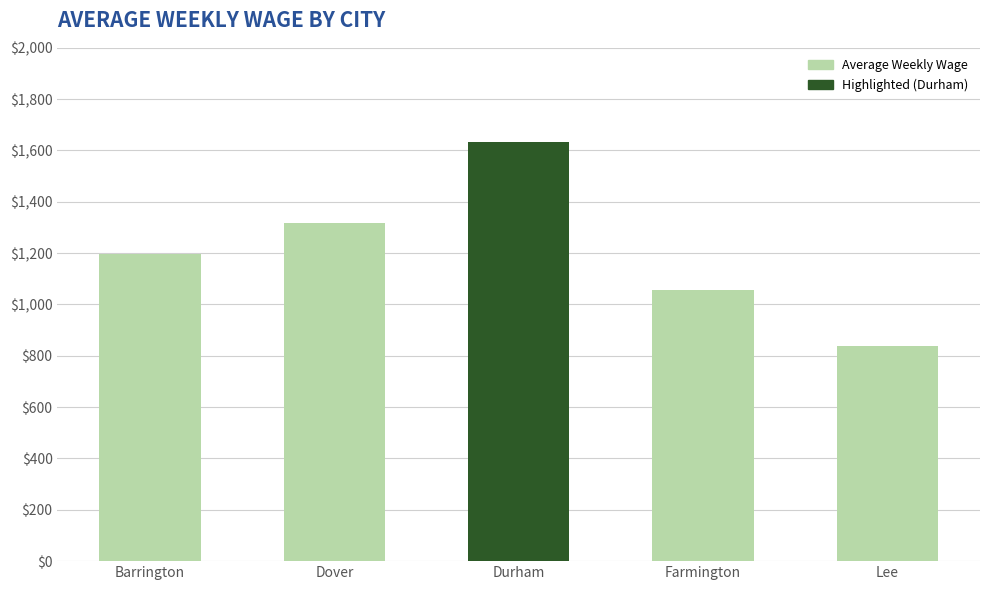

Between Lee and Dover, which is larger?

Dover